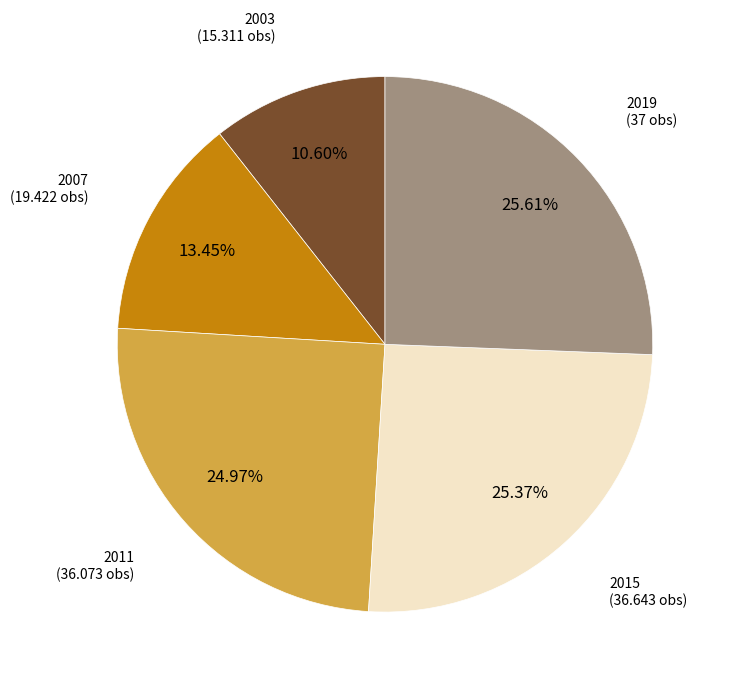

How many segments does this pie chart have?

5